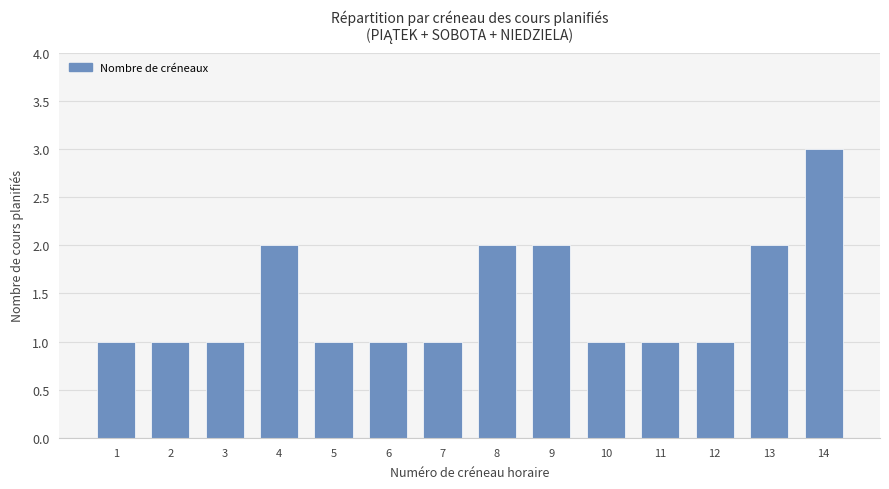

How many distinct data groups are displayed?

1